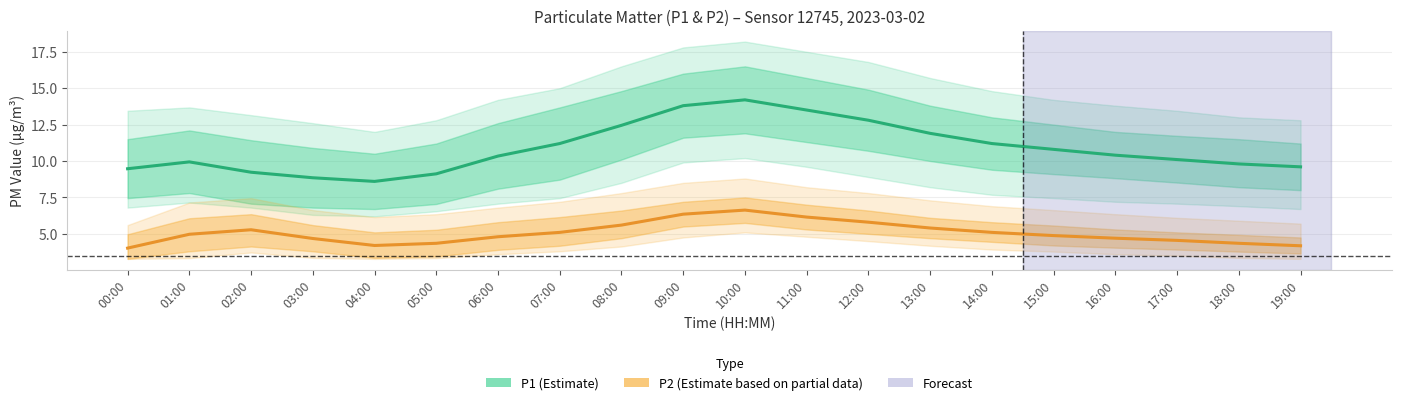

At which label is P1 (Estimate) closest to 11?

07:00